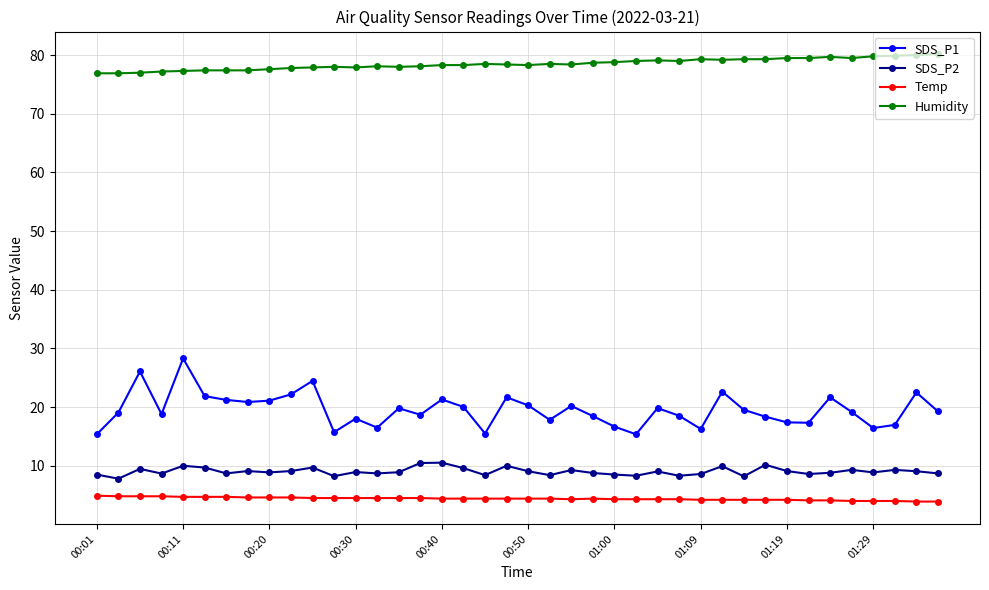

At how many categories does at least one series exceed 41?

40